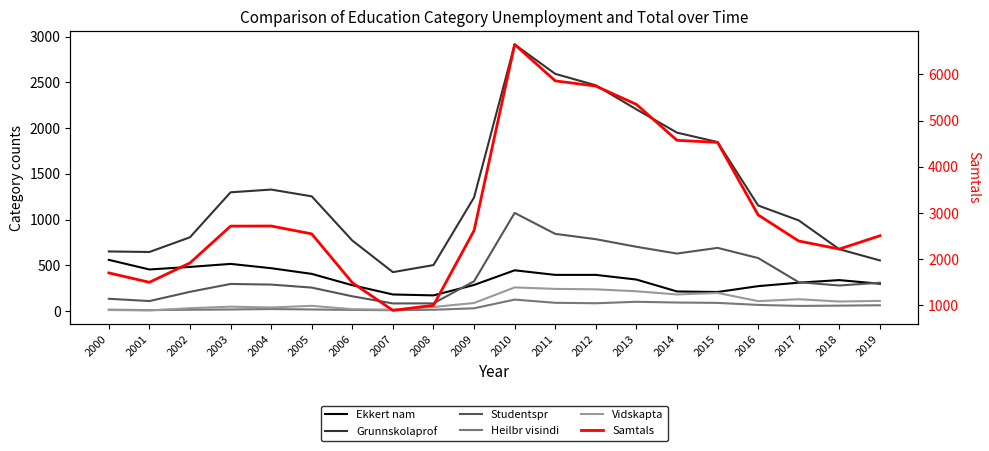

How many data points in Ekkert nam are above 345?

9